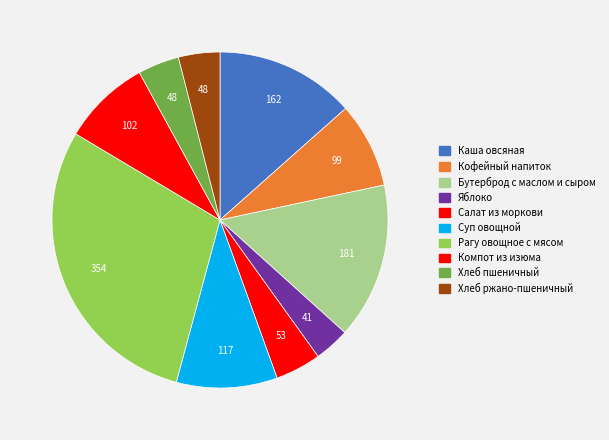

The Суп овощной slice represents 10% of the pie. True or false?

True